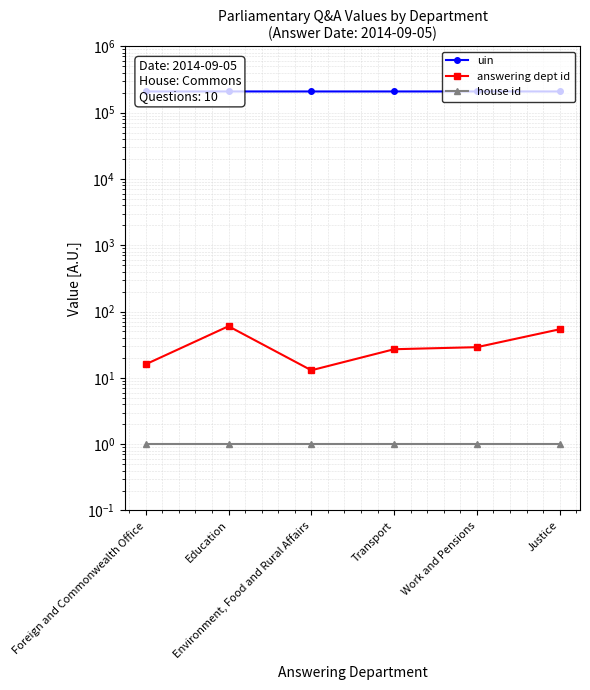

Reading right to left, transcribe all the data shown in this chart.

uin: Justice=207804.0	Work and Pensions=207923.5	Transport=207818.7	Environment, Food and Rural Affairs=207829.0	Education=207950.0	Foreign and Commonwealth Office=207815.0
answering dept id: Justice=54.0	Work and Pensions=29.0	Transport=27.0	Environment, Food and Rural Affairs=13.0	Education=60.0	Foreign and Commonwealth Office=16.0
house id: Justice=1.0	Work and Pensions=1.0	Transport=1.0	Environment, Food and Rural Affairs=1.0	Education=1.0	Foreign and Commonwealth Office=1.0